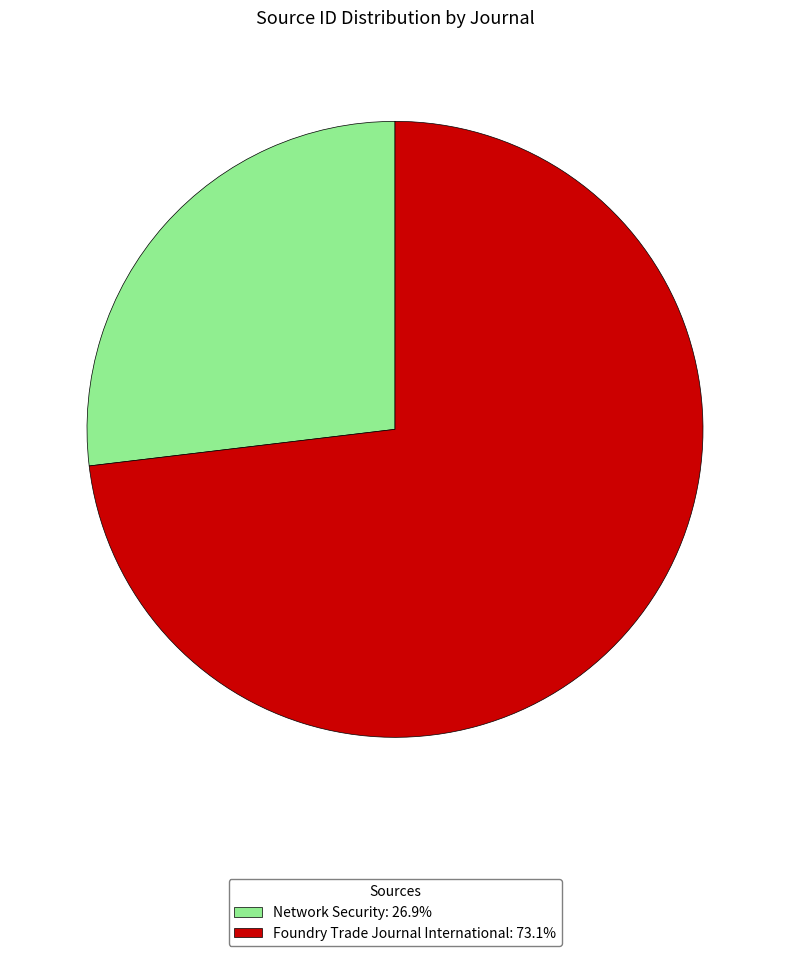

Rank the categories by value from highest to lowest.

Foundry Trade Journal International, Network Security